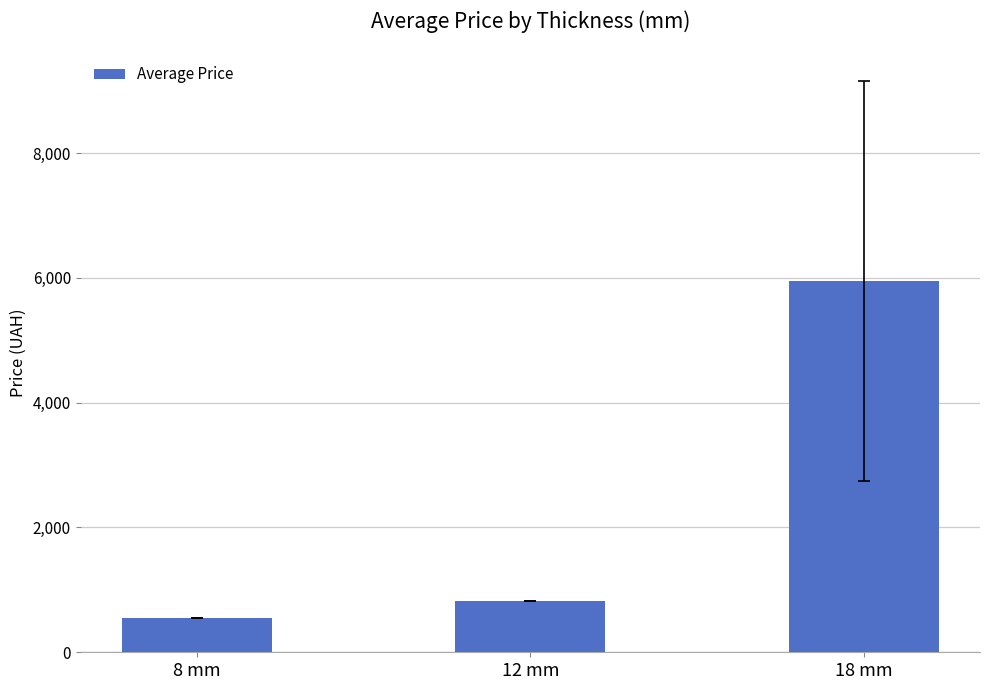

Are the bars horizontal?

No